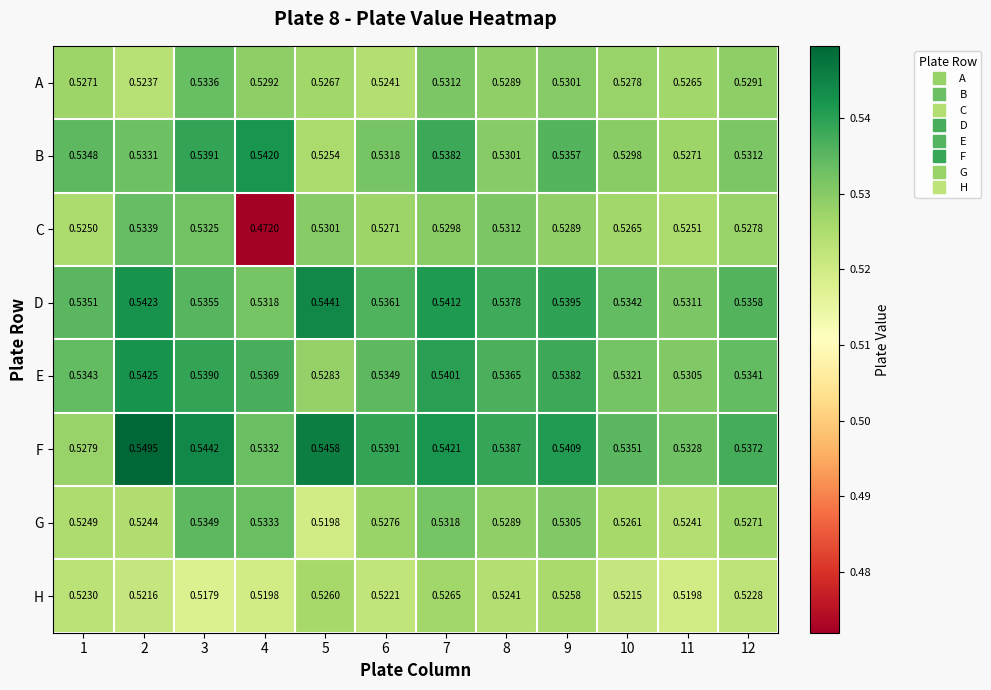

At how many categories does at least one series exceed 0?

12